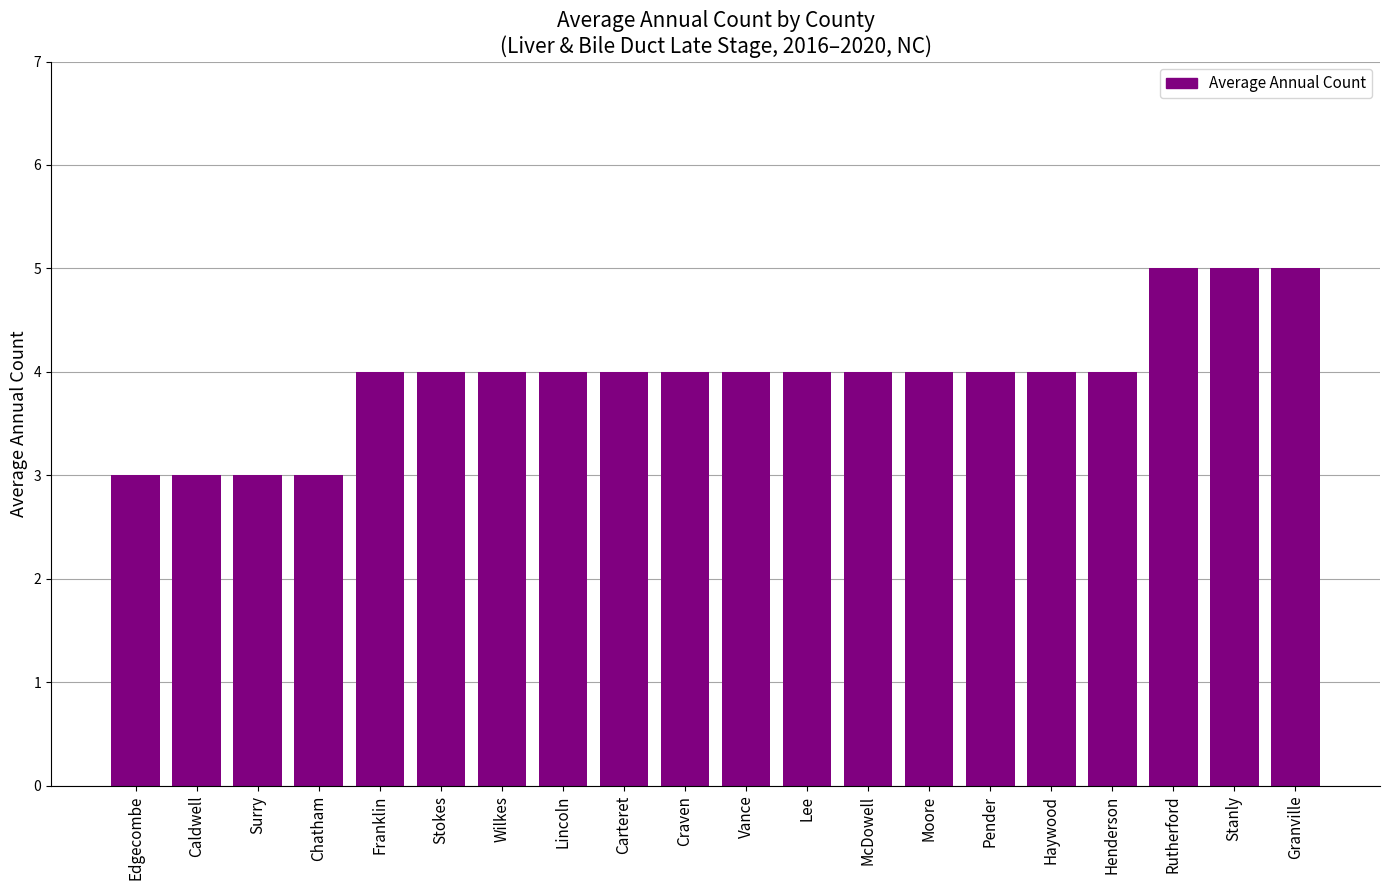

What position from the left is Chatham?

4